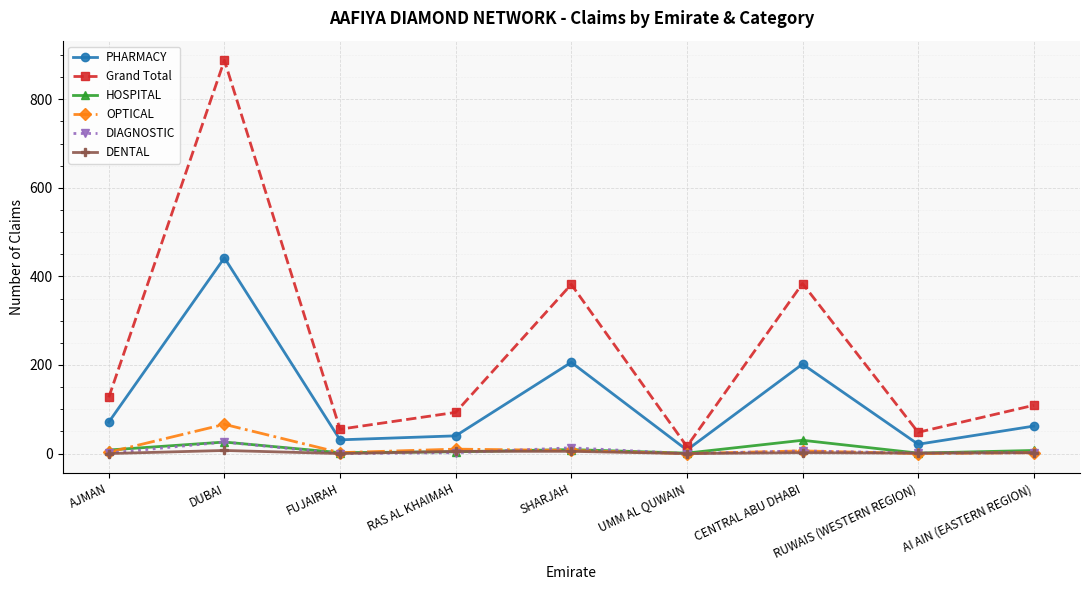

What is the label of the 4th point from the left?

RAS AL KHAIMAH